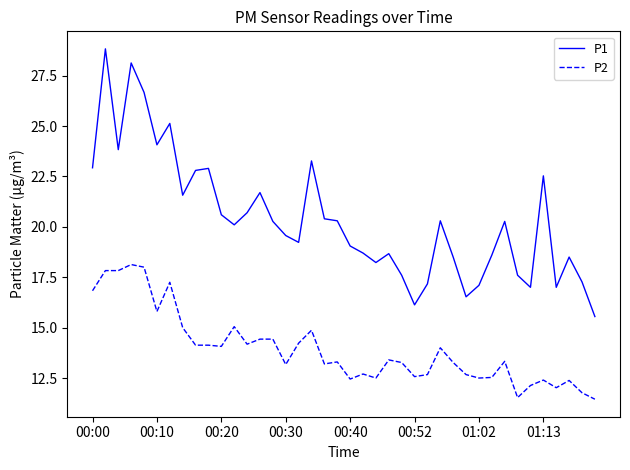

What is the greatest value displayed?

28.8